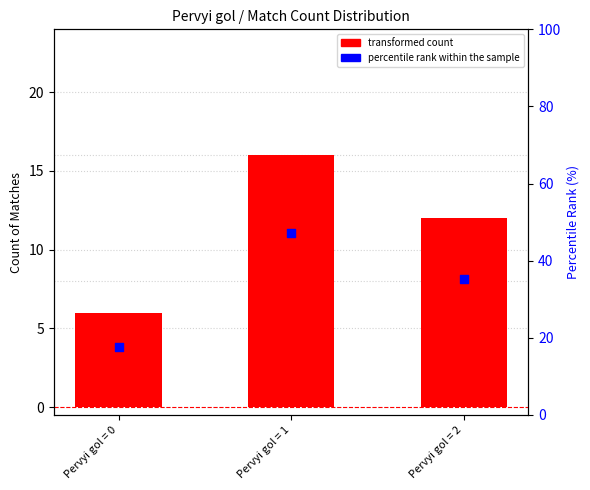

Which series reaches the maximum Y coordinate?

percentile rank within the sample